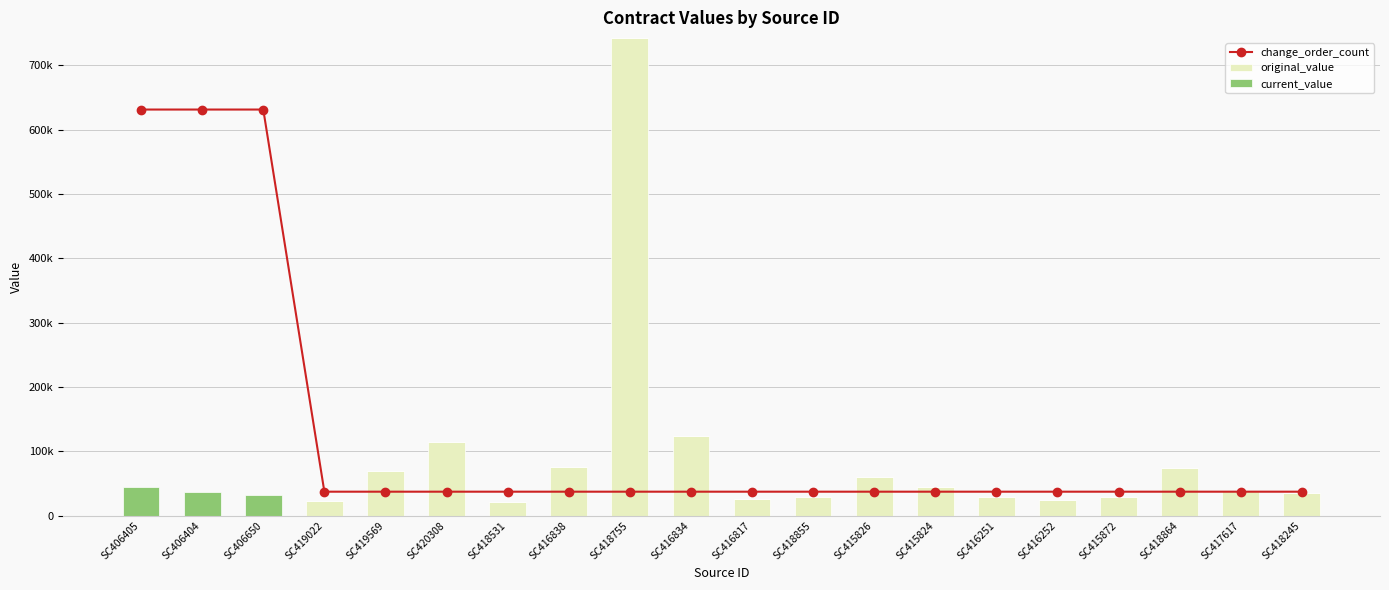

The value of change_order_count at SC418855 is 37119.1. True or false?

True